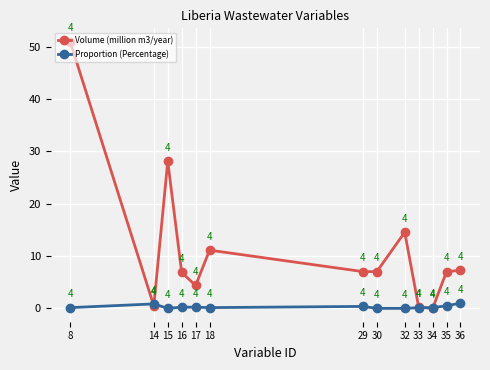

Between 15 and 18, which series saw the biggest shift?

Volume (million m3/year)